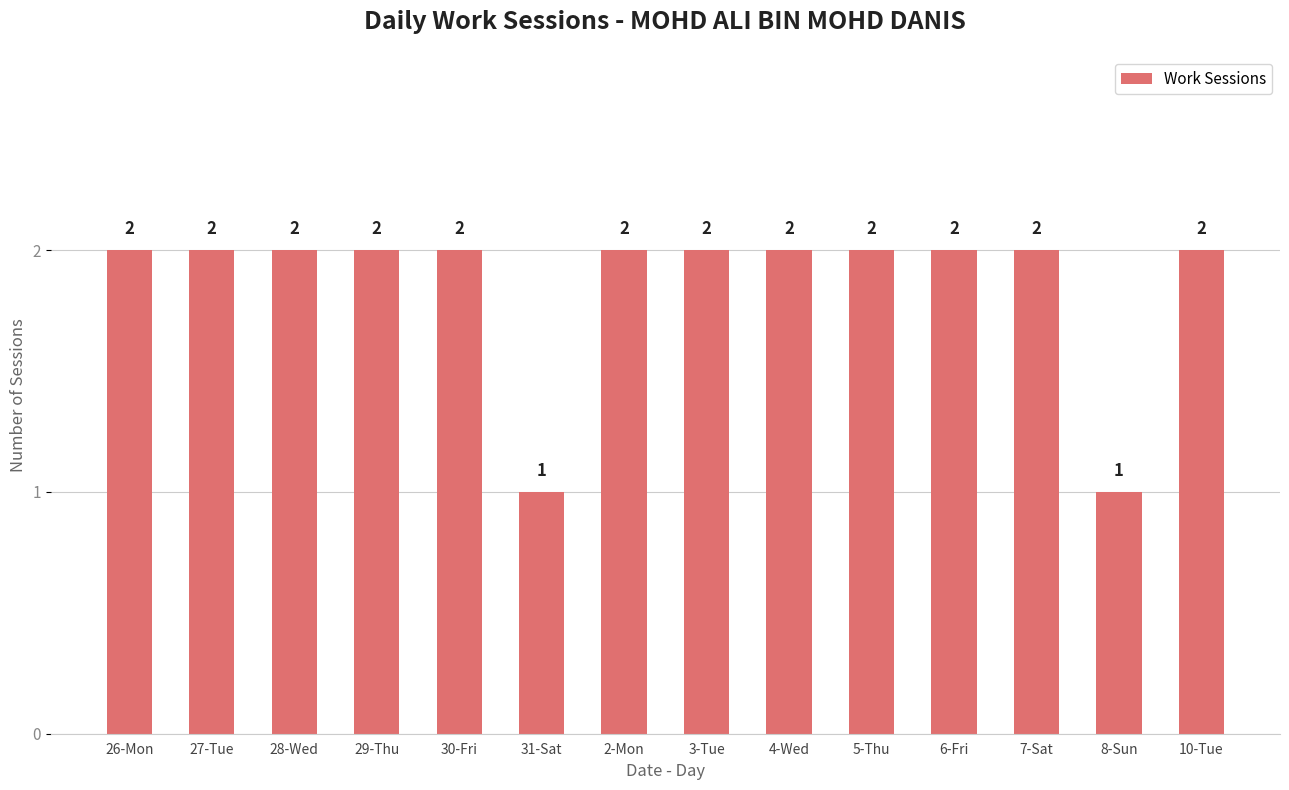

What is the difference between the maximum and minimum values?

1